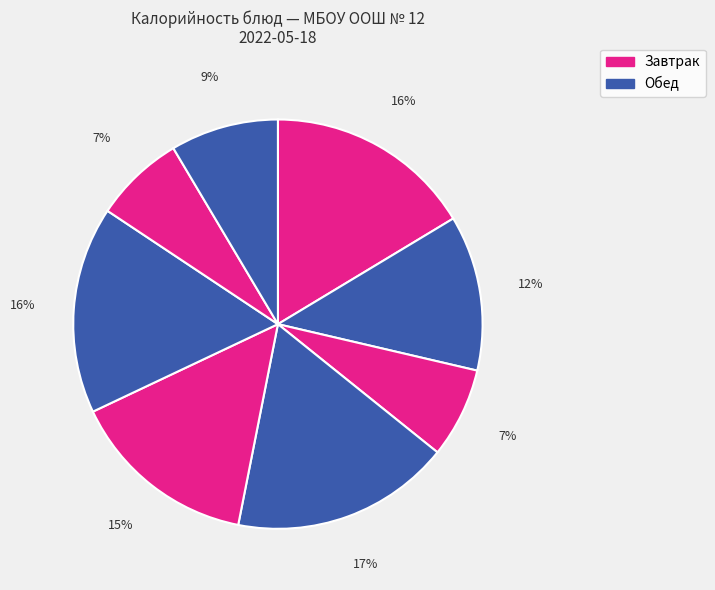

How many slices are in this pie chart?

8